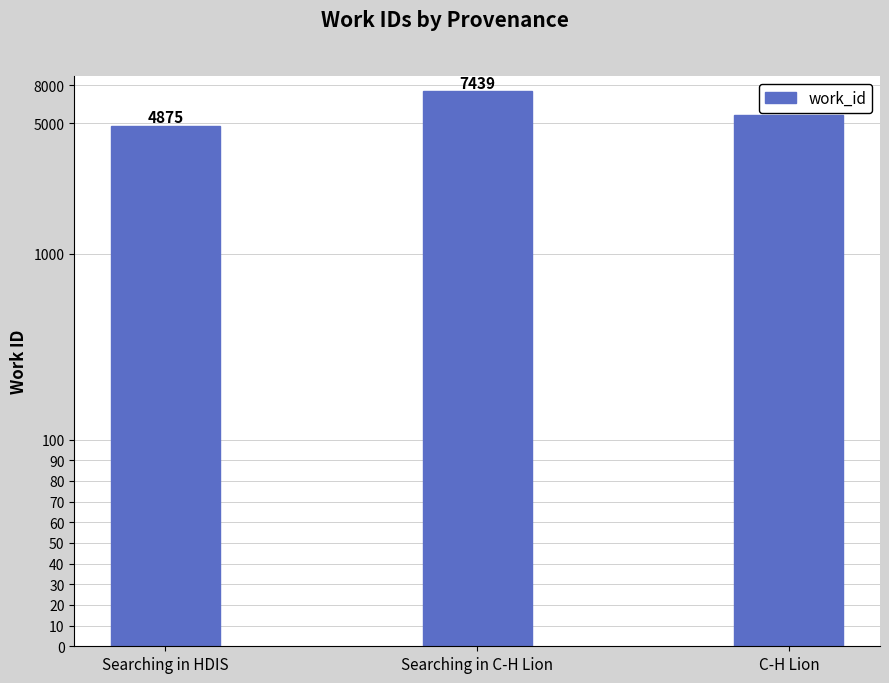

What is the greatest value displayed?

7439